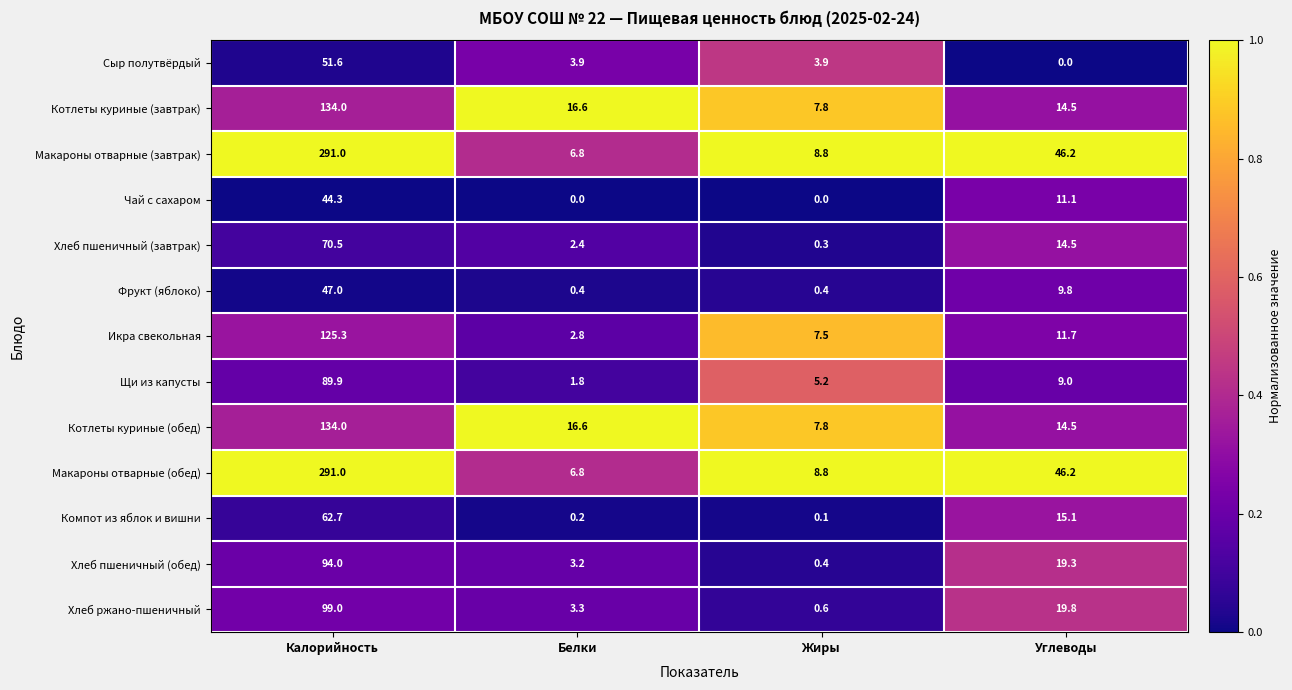

What is the average value of the Икра свекольная series?

36.8